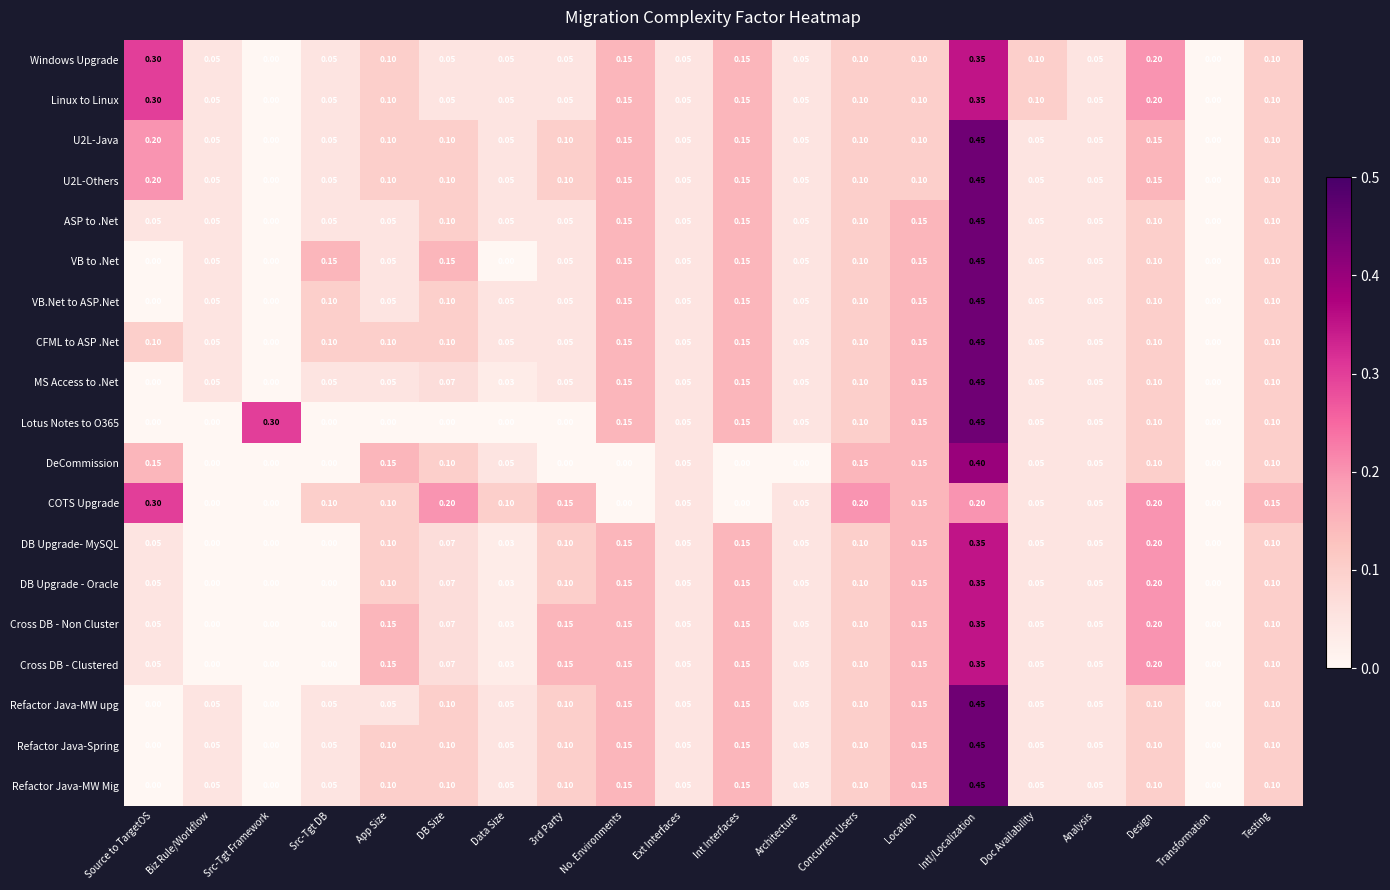

Is the value of Refactor Java-MW Mig at Biz Rule/Workflow greater than the value of Lotus Notes to O365 at 3rd Party?

Yes